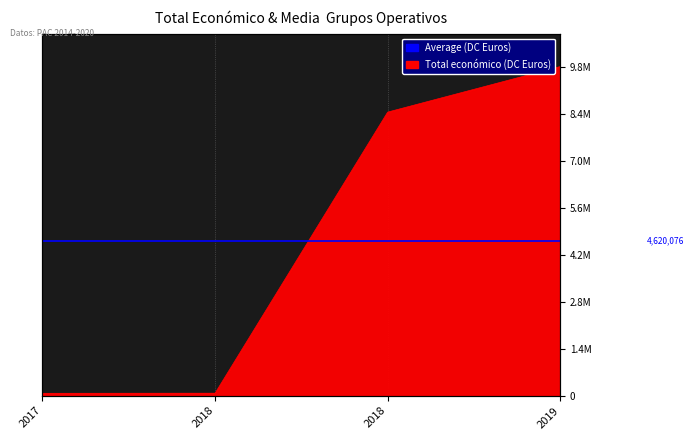

What is the ratio of the value at 2018 to the value at 2018?

112.3